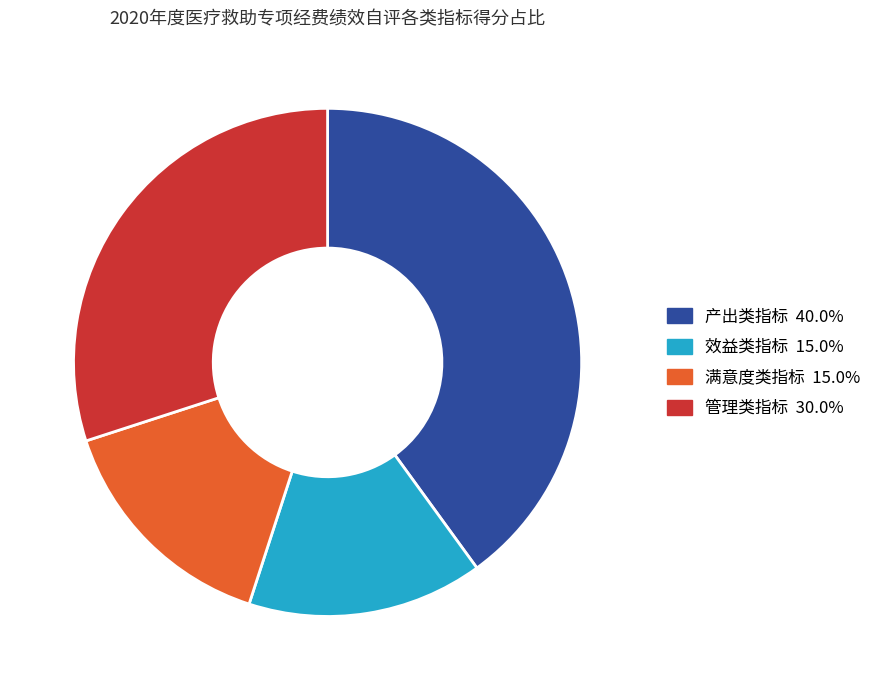

Is the sum of 满意度类指标 and 产出类指标 greater than half?

Yes